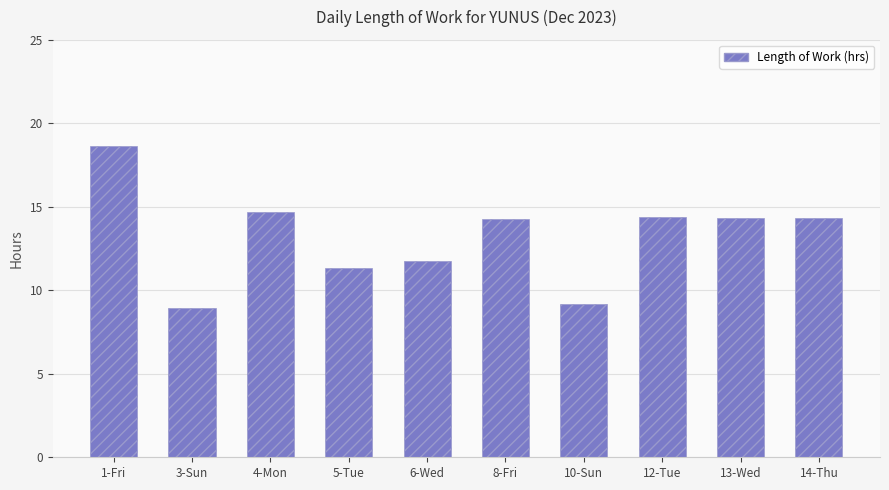

Where does the data first go above 14?

1-Fri